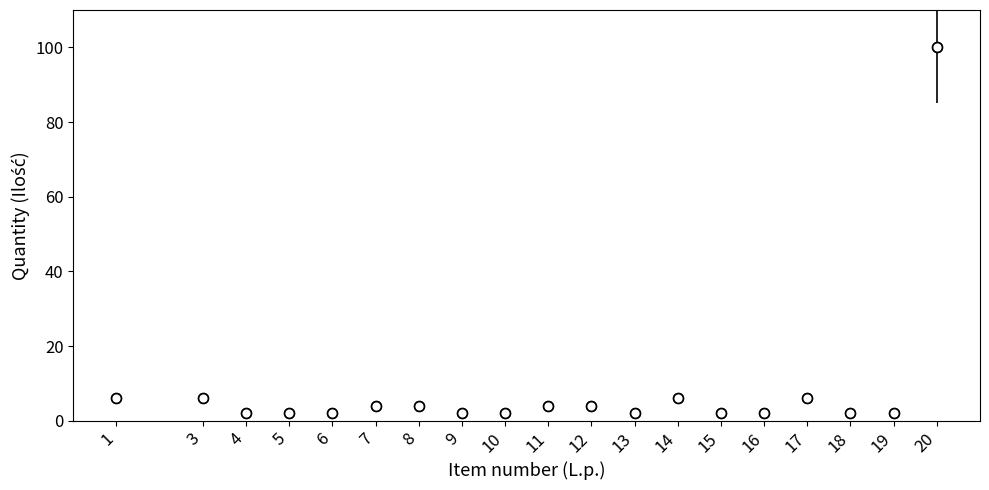

What is the range of X values (max minus min)?

19